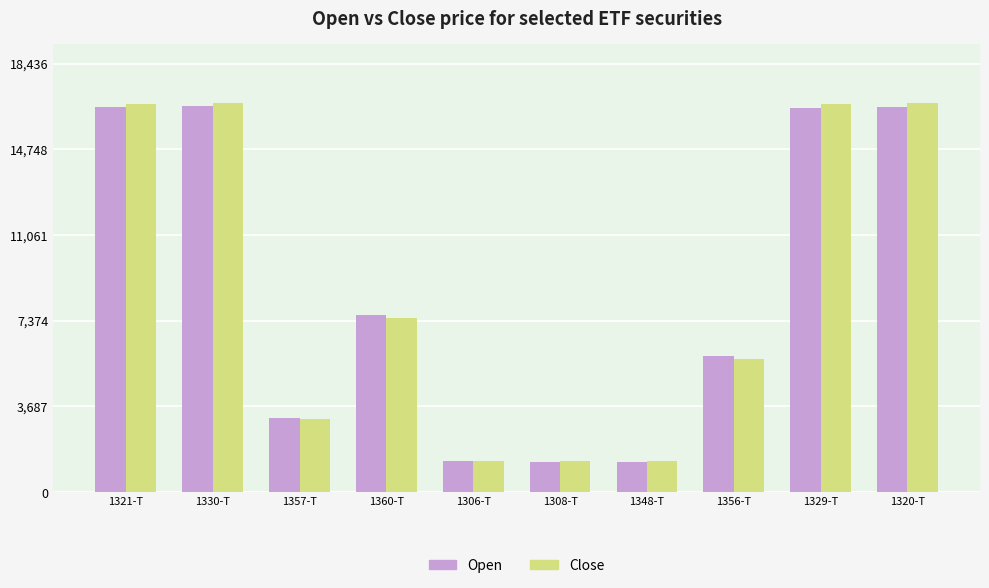

At how many categories does at least one series exceed 9733?

4